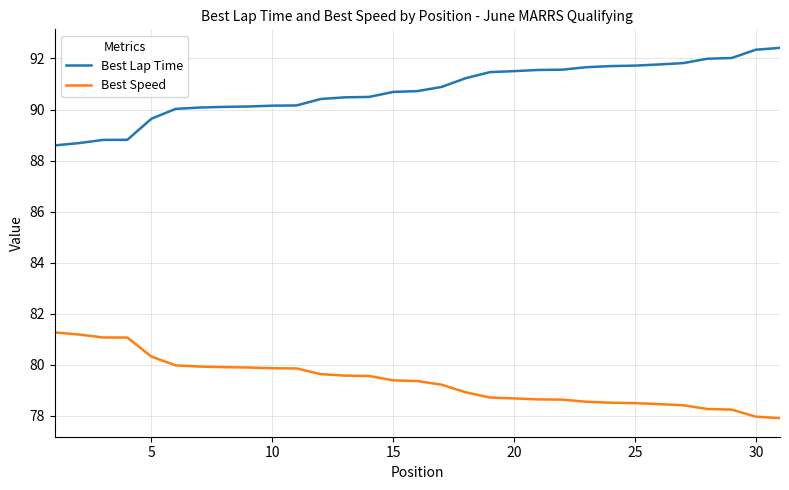

Rank the series by their average value, from highest to lowest.

Best Lap Time, Best Speed